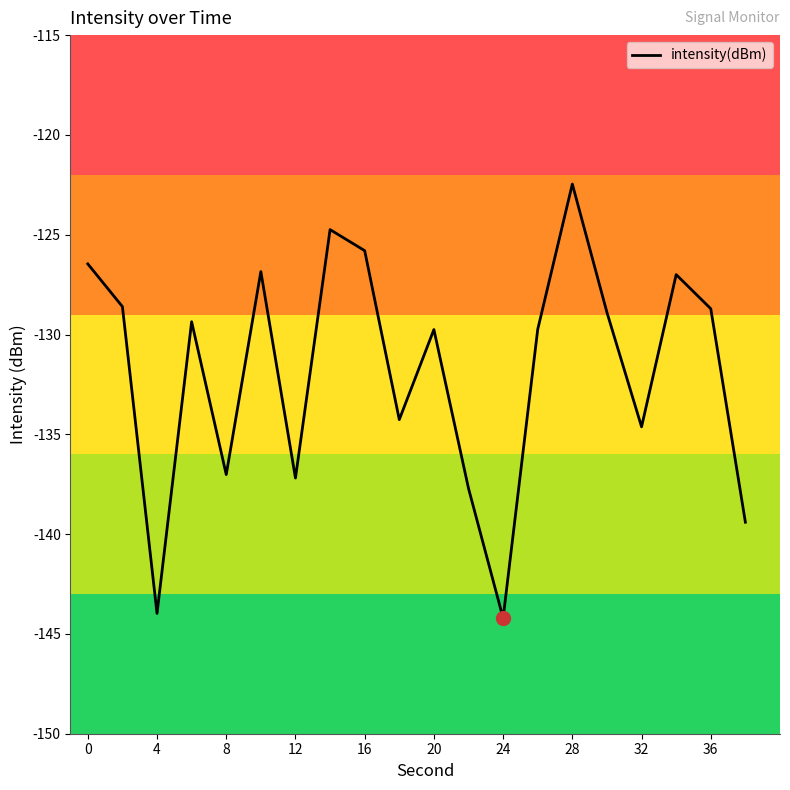

What is the greatest value displayed?

-122.5